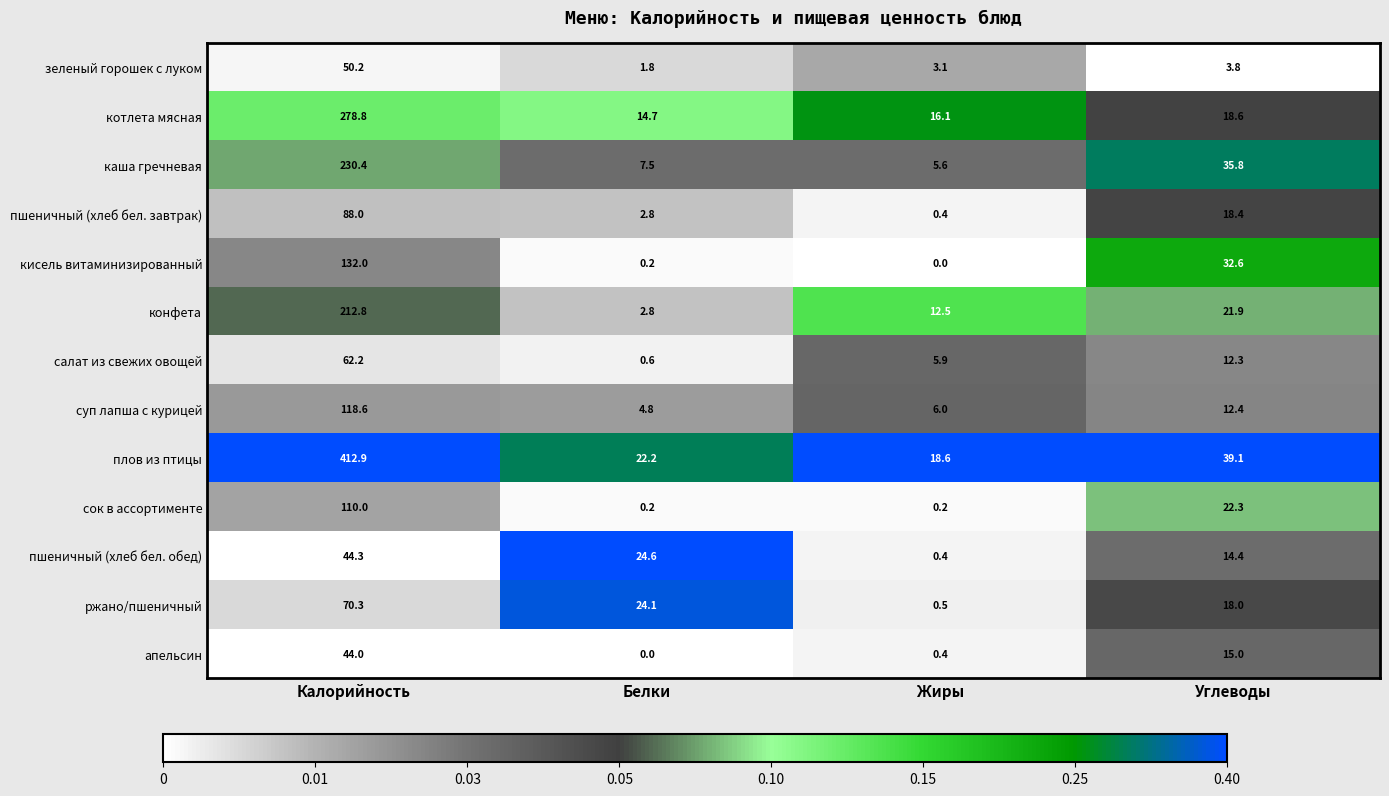

Which series has the largest total across all categories?

плов из птицы